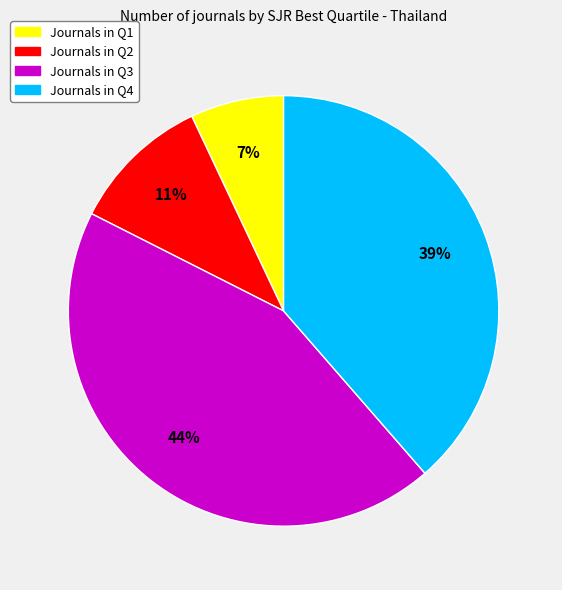

To the nearest percent, what is the average slice percentage?

25%